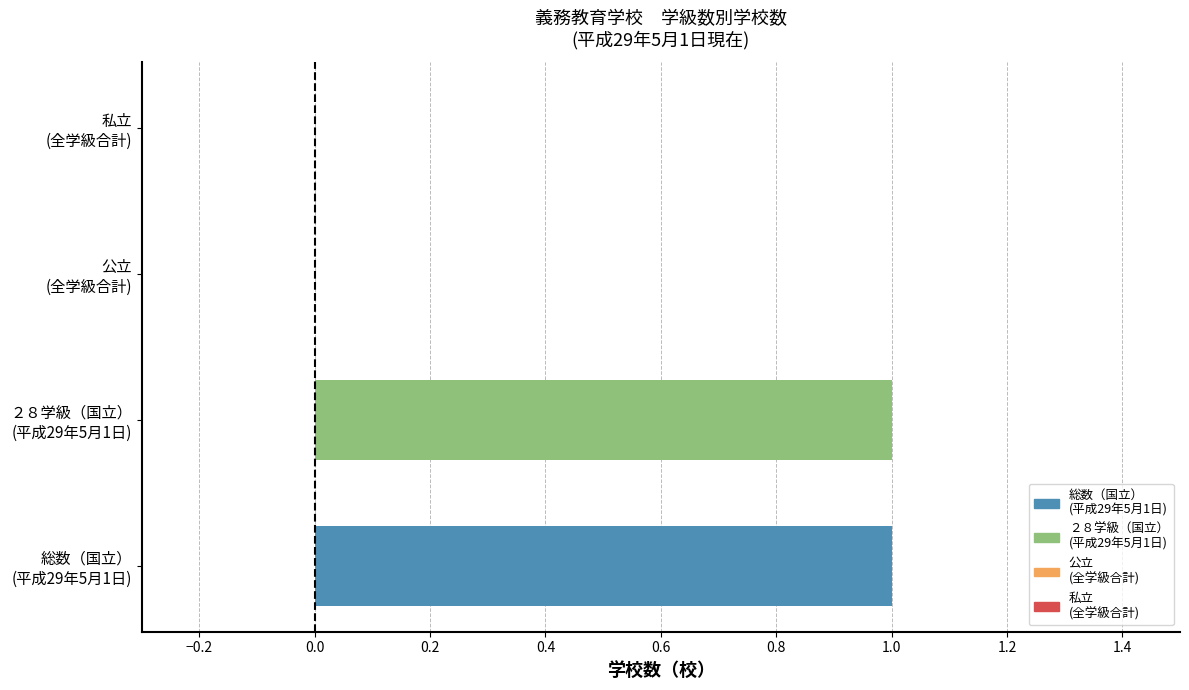

How many distinct data groups are displayed?

1